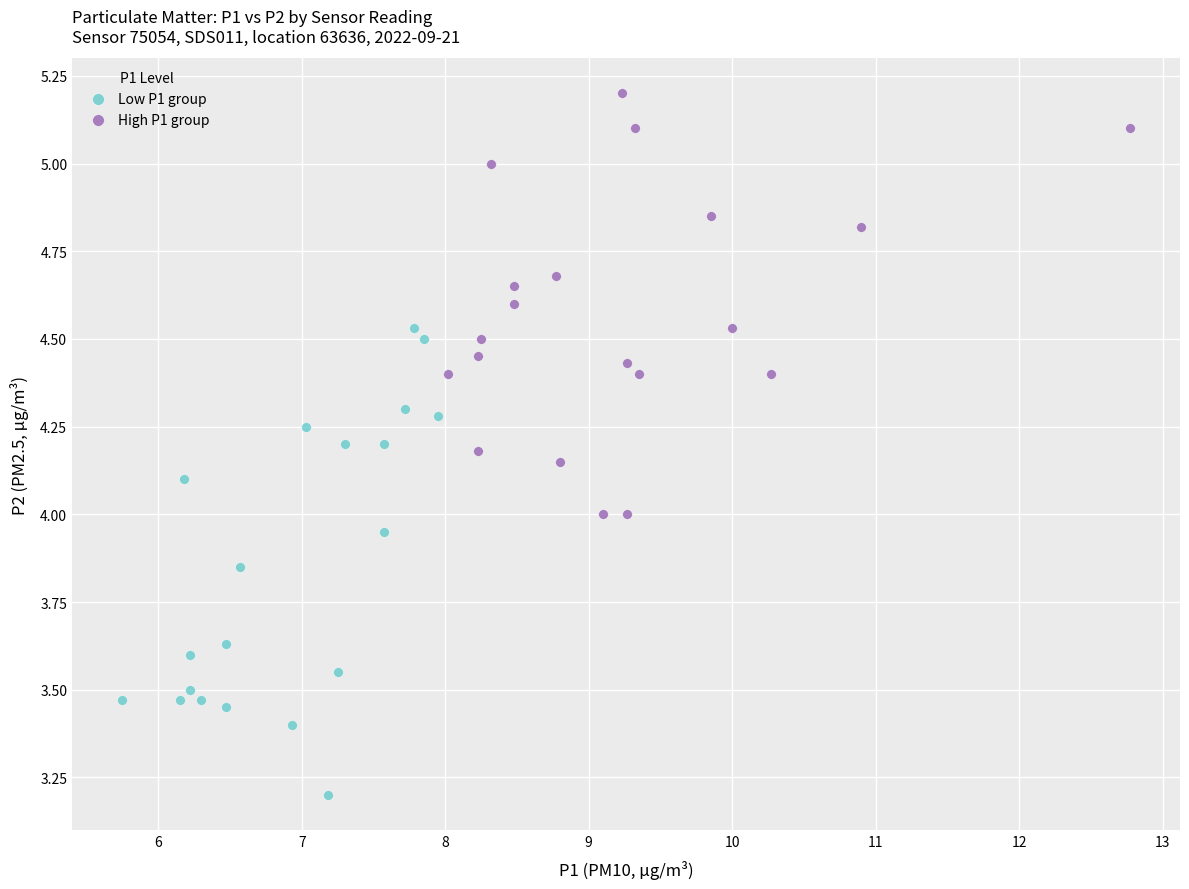

Which series contains the lowest Y value?

Low P1 group